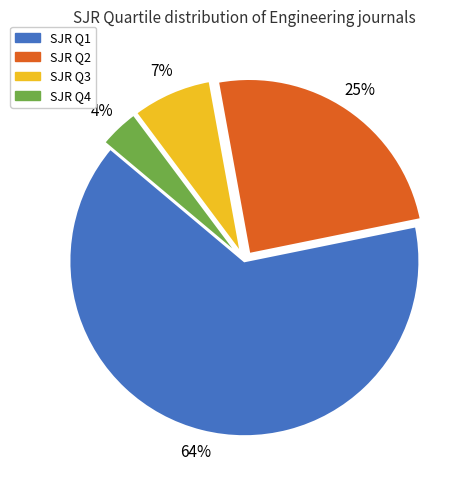

Is there a majority slice in this chart?

Yes